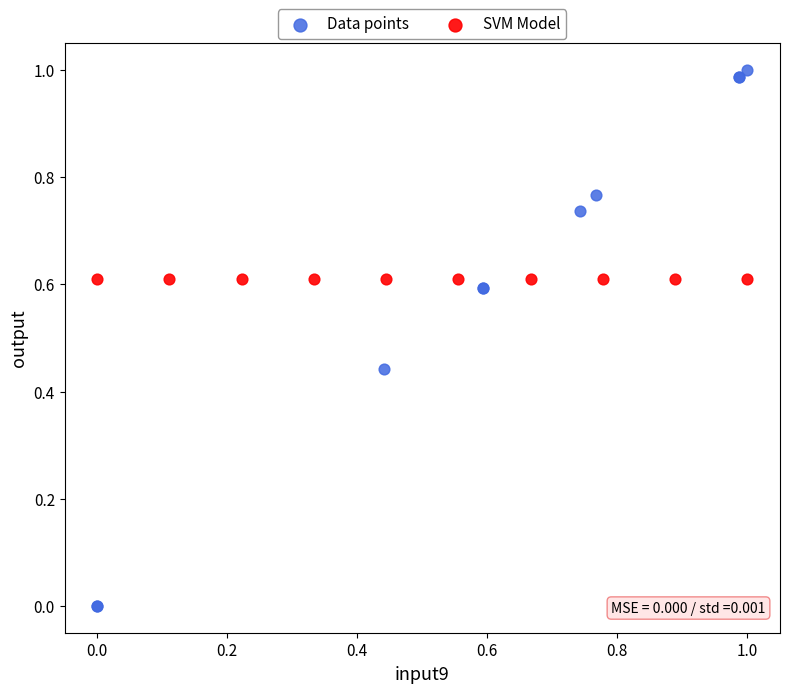

Which series reaches the minimum Y coordinate?

Data points